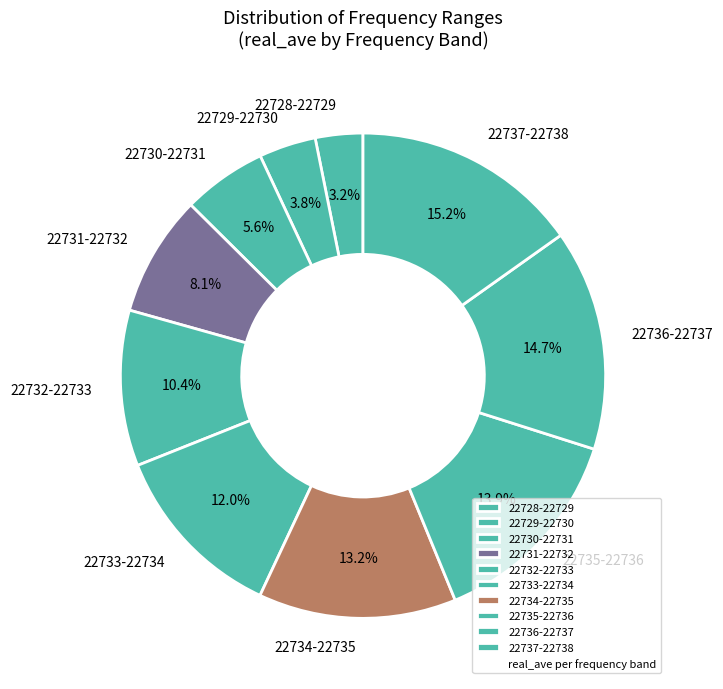

Which has a higher value, 22733-22734 or 22737-22738?

22737-22738